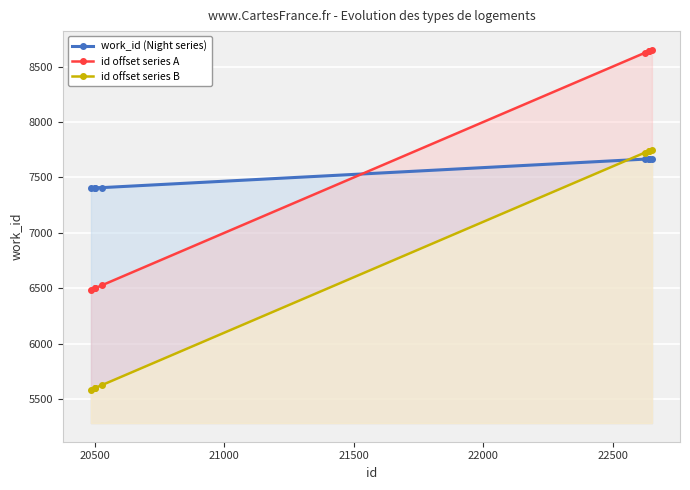

How many data points does each series have?

8